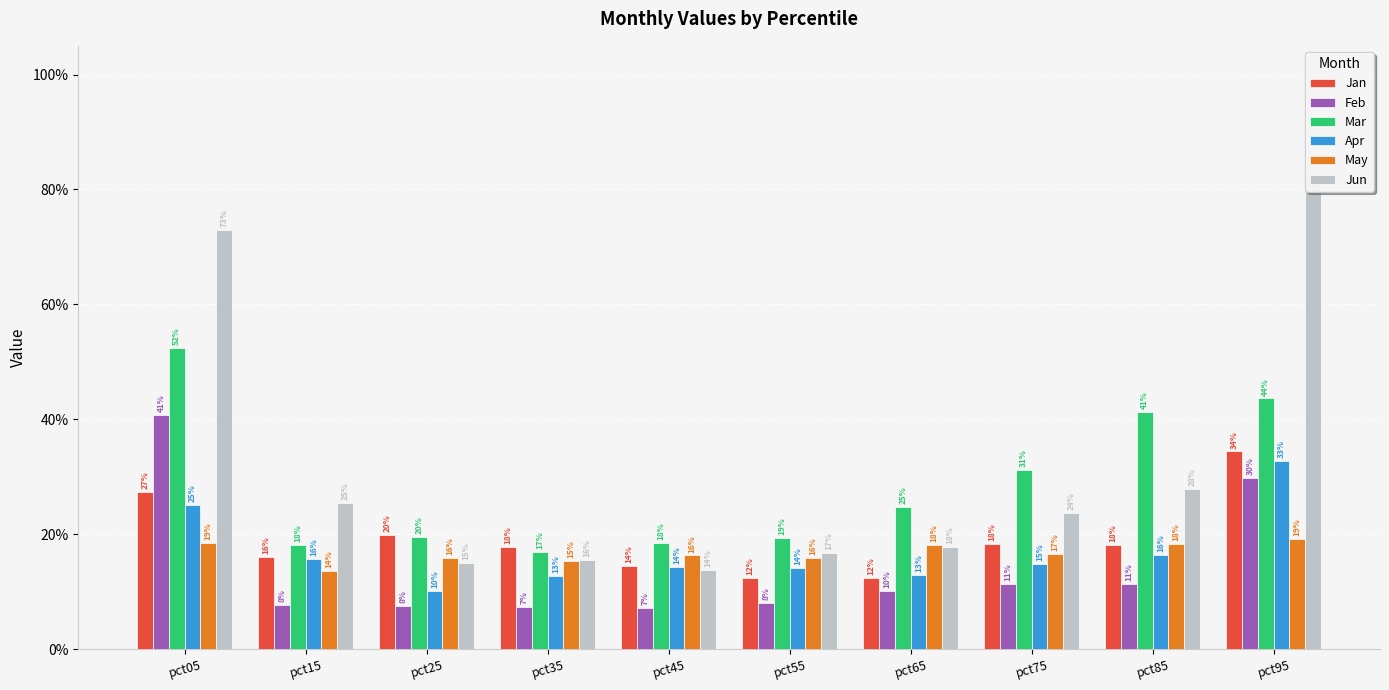

What is the value of the Jan bar at the 10th from the left?

0.3